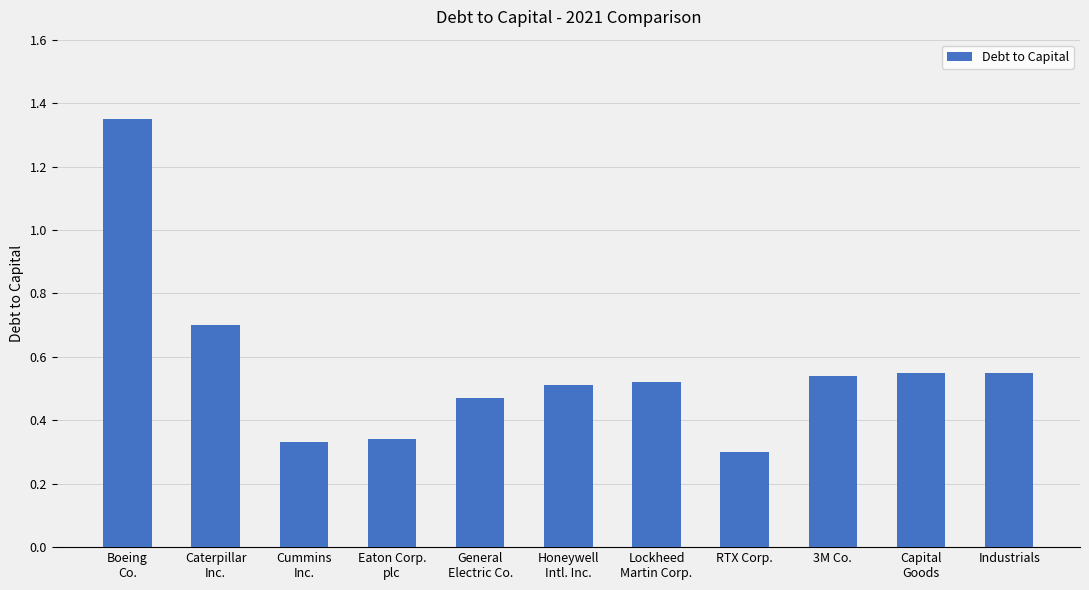

Count the values in the range 0 to 1.

10